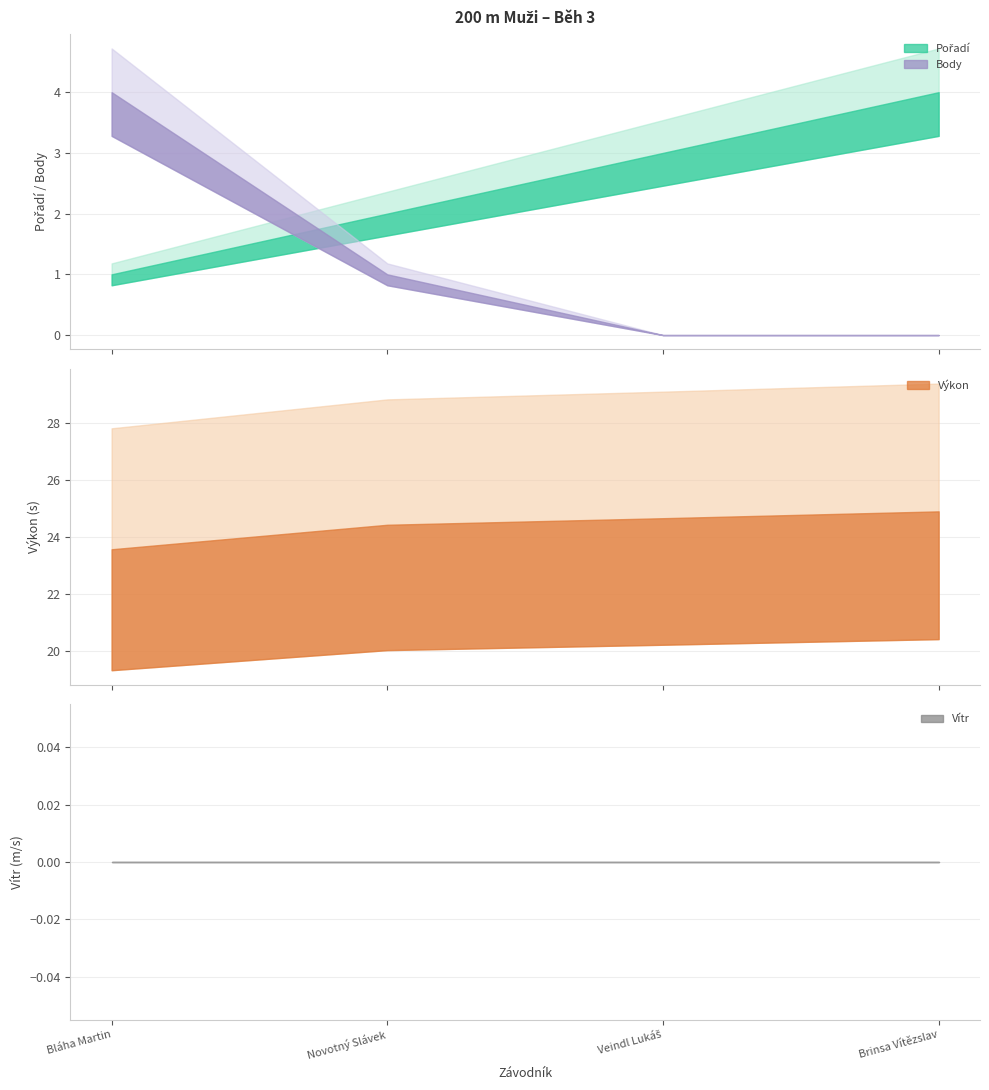

What position from the right is Bláha Martin?

4